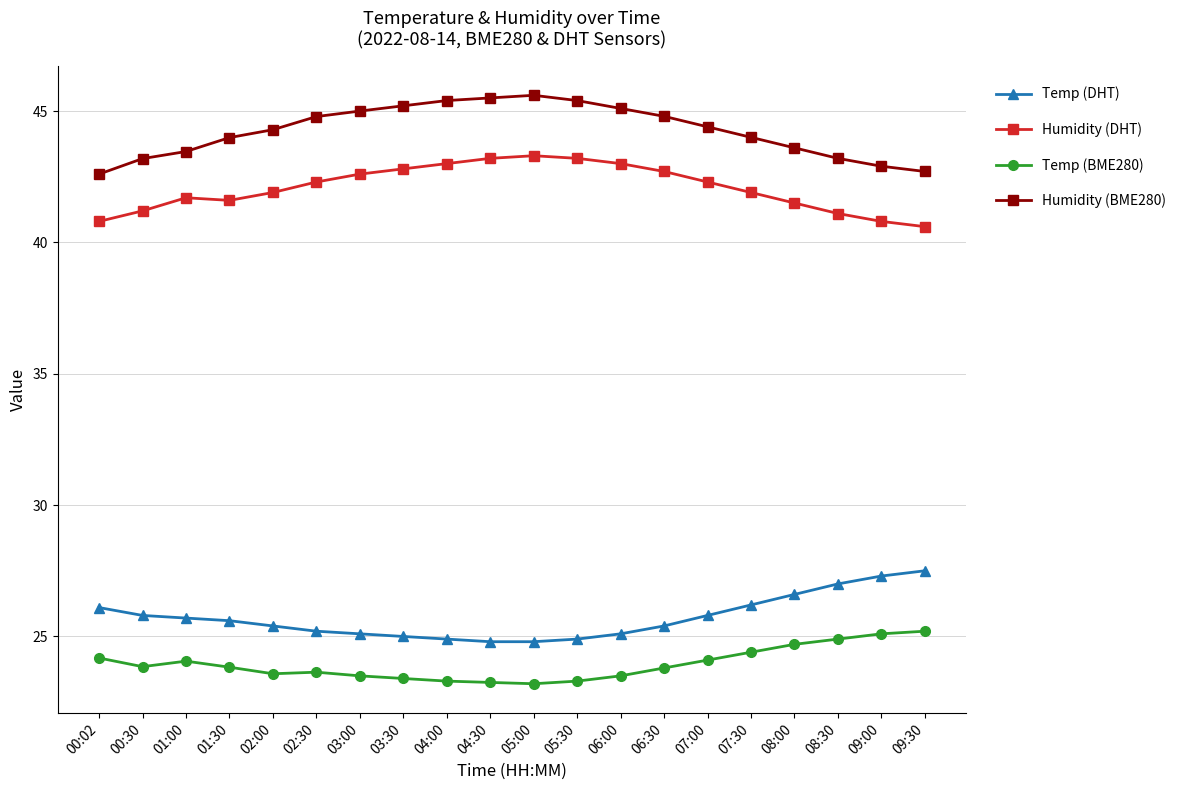

True or false: Humidity (DHT) has more than 1 interior local peaks.

True